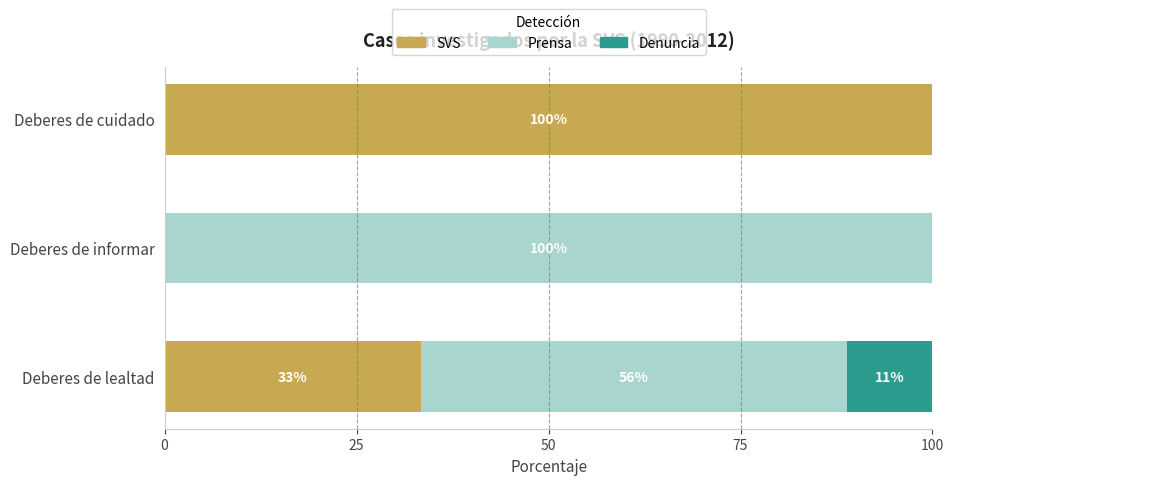

Count the Denuncia values in the range 0 to 50.

3